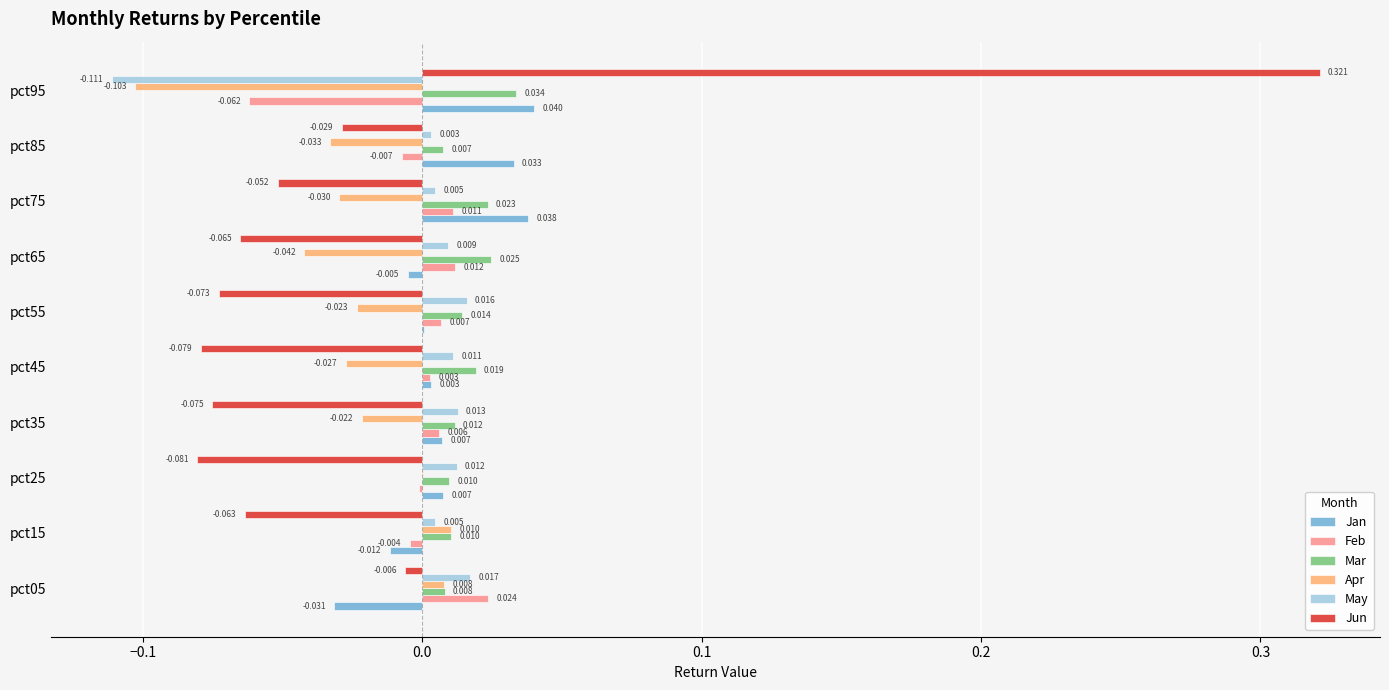

Which series has the largest total across all categories?

Mar